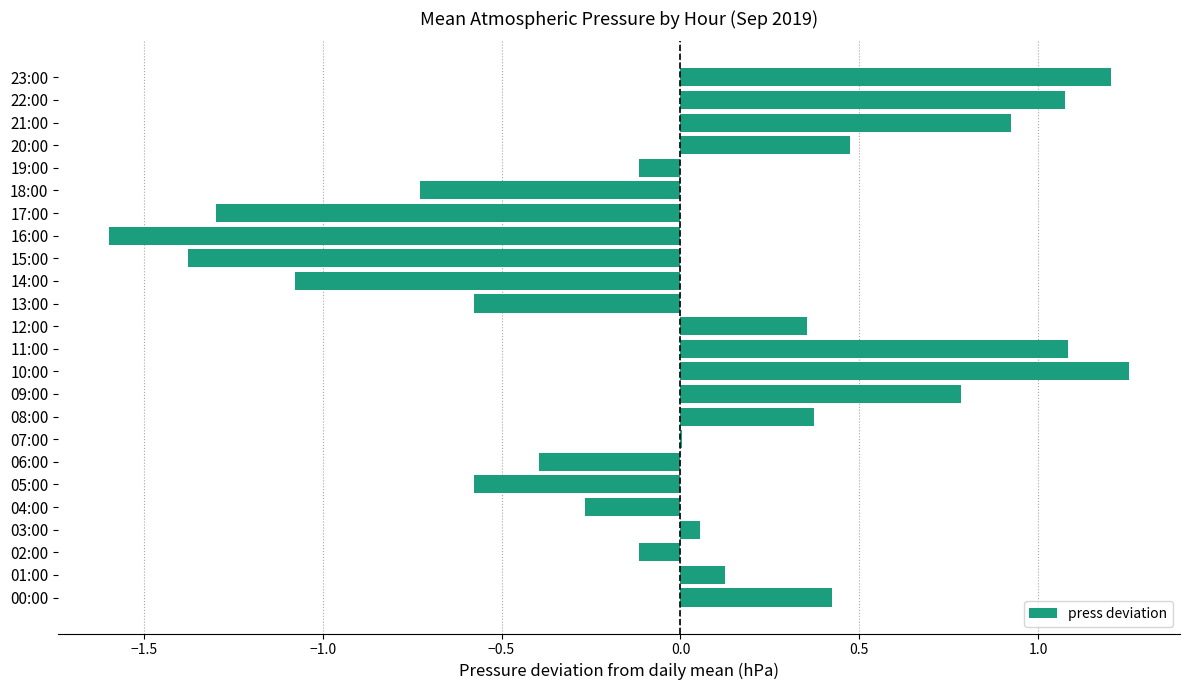

True or false: the data shows 0.1 at 03:00.

True